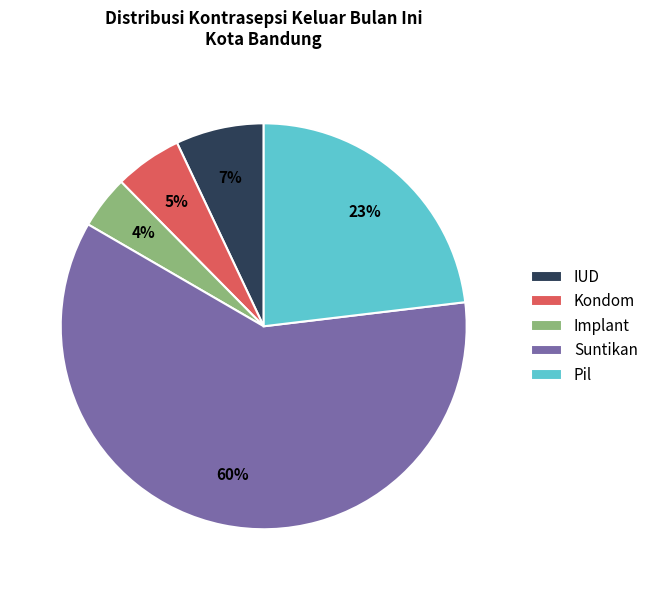

Is there a majority slice in this chart?

Yes